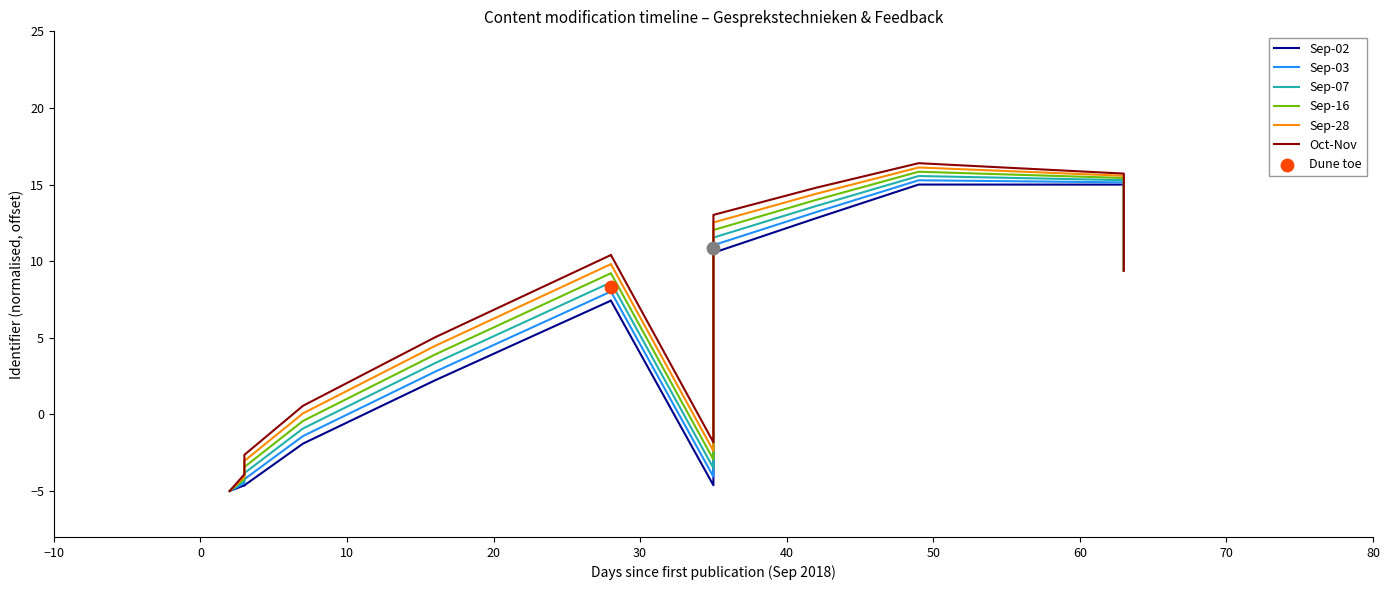

Which series contains the highest Y value?

Oct-Nov